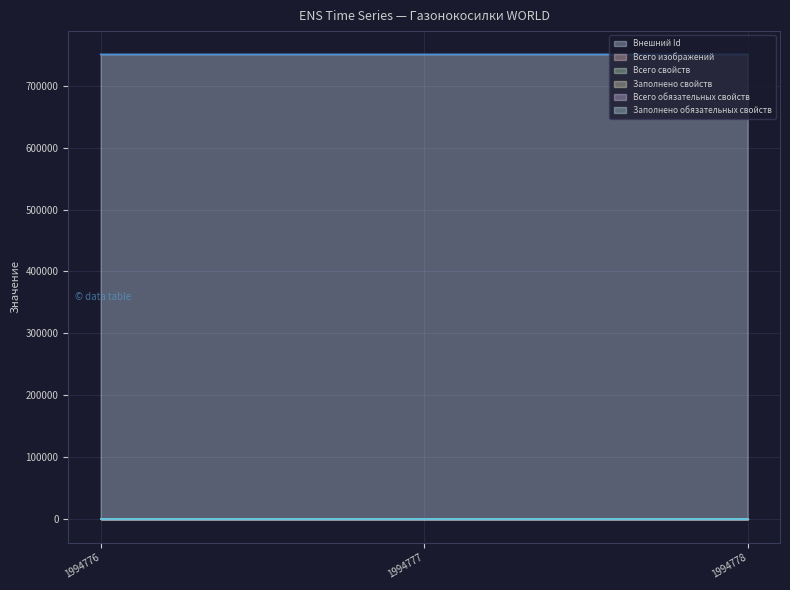

What are all the series names shown in the legend?

Внешний Id, Всего изображений, Всего свойств, Заполнено свойств, Всего обязательных свойств, Заполнено обязательных свойств